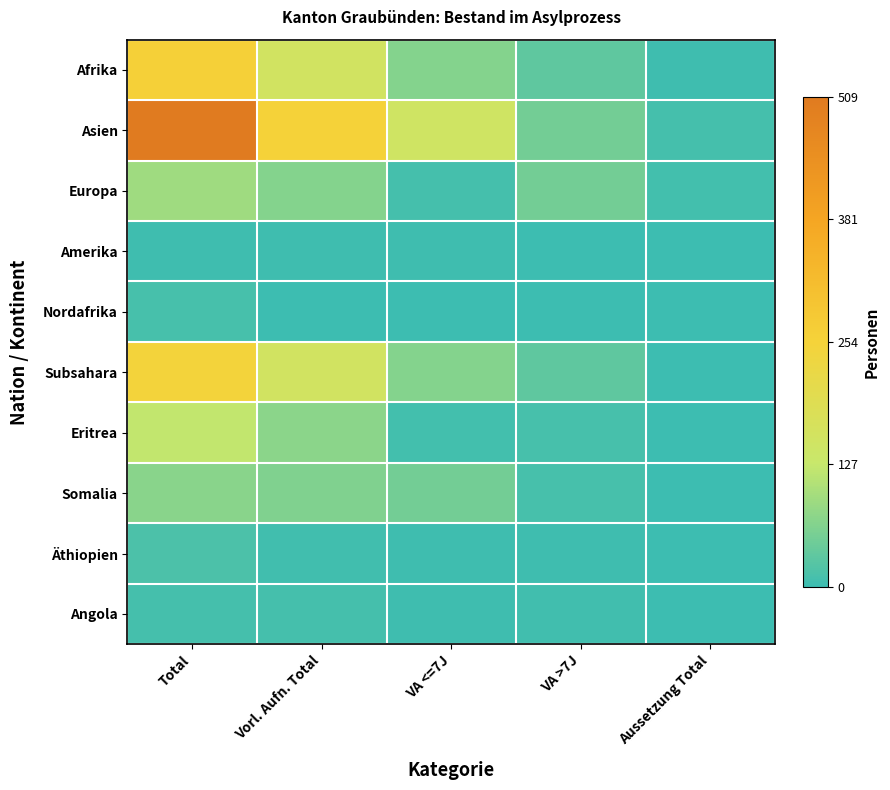

Reading left to right, transcribe all the data shown in this chart.

Afrika: Total=262	Vorl. Aufn. Total=155	VA <=7J=66	VA >7J=33	Aussetzung Total=2
Asien: Total=509	Vorl. Aufn. Total=256	VA <=7J=150	VA >7J=51	Aussetzung Total=9
Europa: Total=91	Vorl. Aufn. Total=67	VA <=7J=8	VA >7J=50	Aussetzung Total=6
Amerika: Total=3	Vorl. Aufn. Total=3	VA <=7J=3	VA >7J=0	Aussetzung Total=0
Nordafrika: Total=11	Vorl. Aufn. Total=0	VA <=7J=0	VA >7J=0	Aussetzung Total=1
Subsahara: Total=251	Vorl. Aufn. Total=155	VA <=7J=66	VA >7J=33	Aussetzung Total=1
Eritrea: Total=122	Vorl. Aufn. Total=72	VA <=7J=7	VA >7J=11	Aussetzung Total=0
Somalia: Total=71	Vorl. Aufn. Total=63	VA <=7J=51	VA >7J=11	Aussetzung Total=0
Äthiopien: Total=14	Vorl. Aufn. Total=4	VA <=7J=2	VA >7J=2	Aussetzung Total=0
Angola: Total=8	Vorl. Aufn. Total=8	VA <=7J=3	VA >7J=5	Aussetzung Total=0